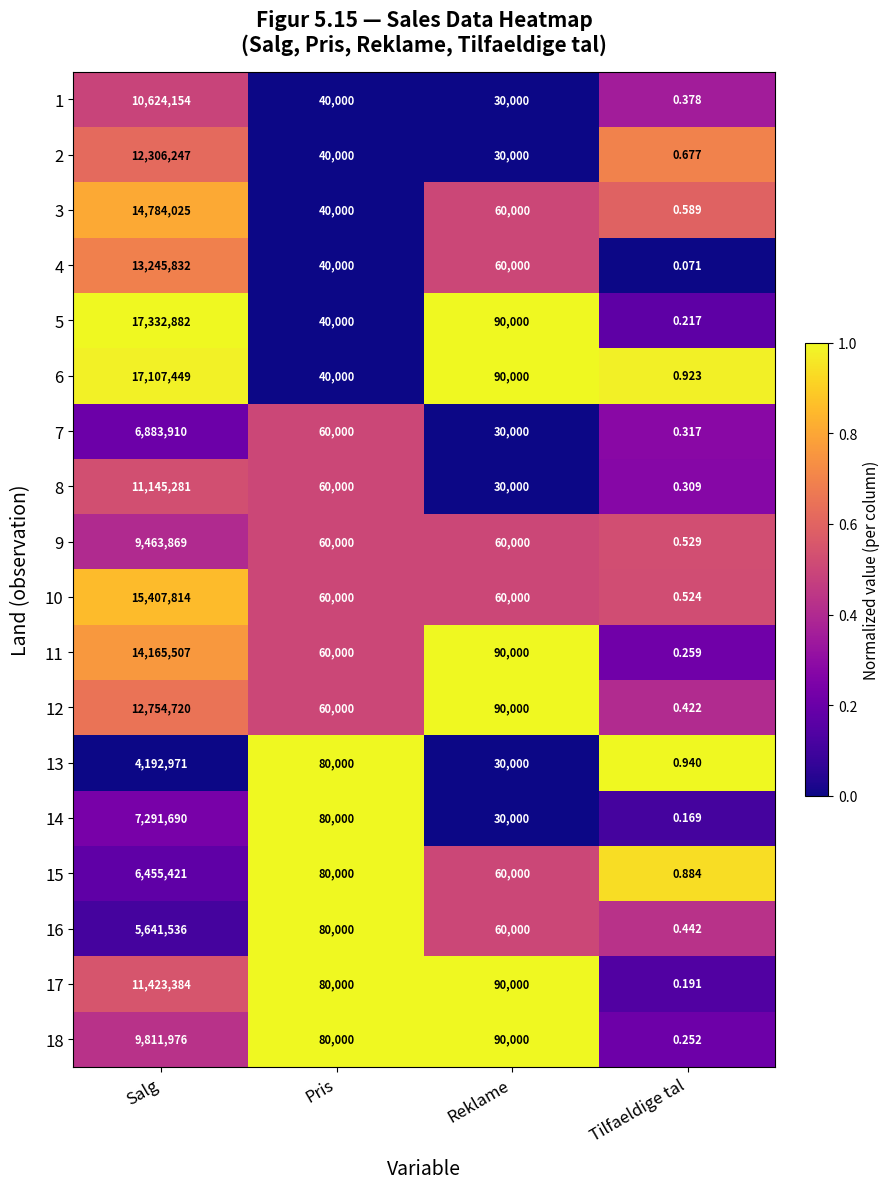

List the series in order of their peak value, lowest first.

13, 16, 15, 7, 14, 9, 18, 1, 8, 17, 2, 12, 4, 11, 3, 10, 6, 5